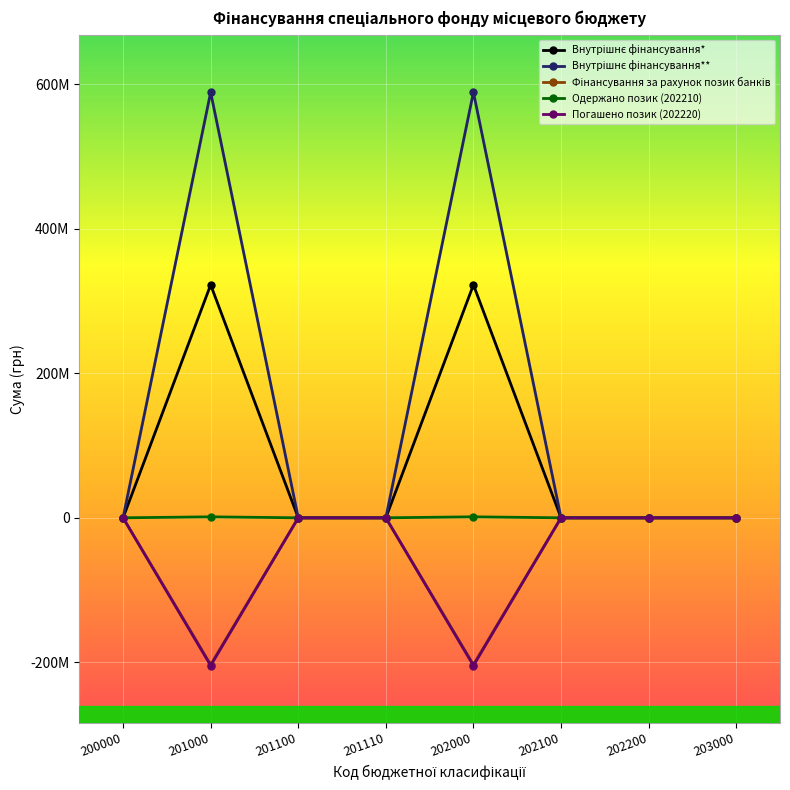

Does the chart have visible grid lines?

Yes